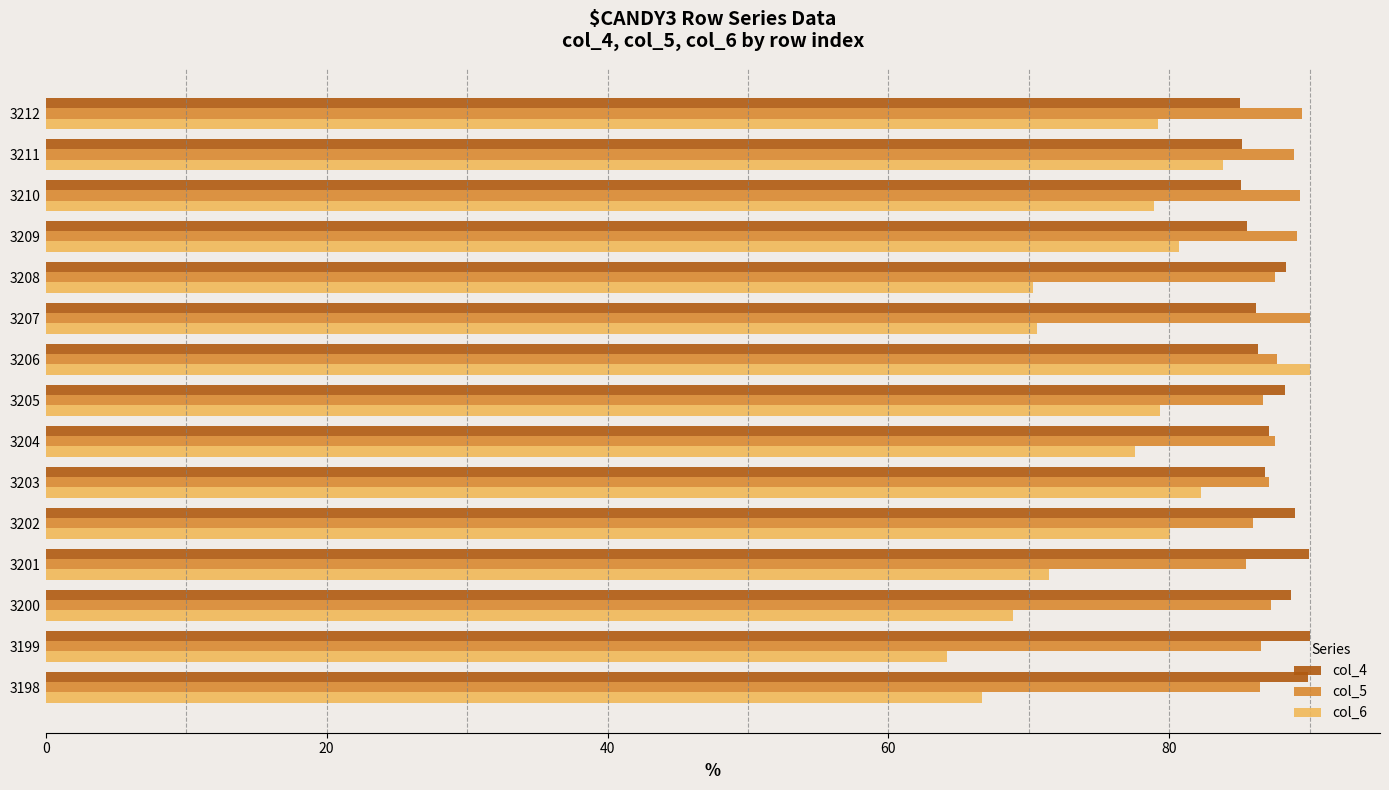

What is the difference between the maximum and minimum values in the col_5 series?

4.6